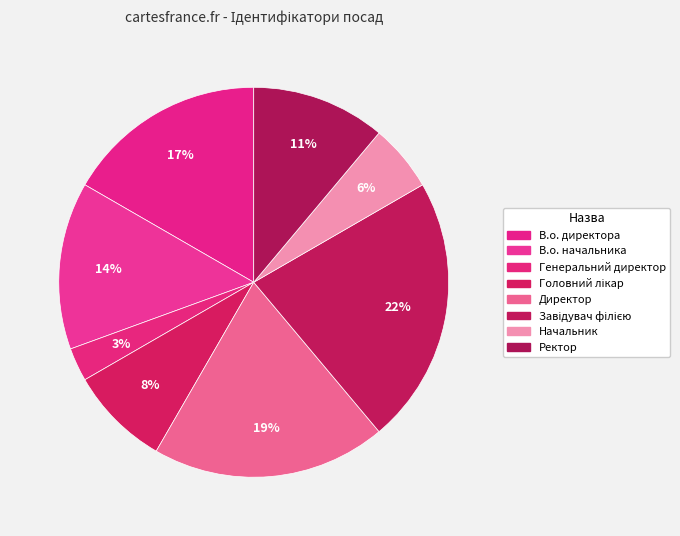

How much of the chart is everything except Директор?

80.6%